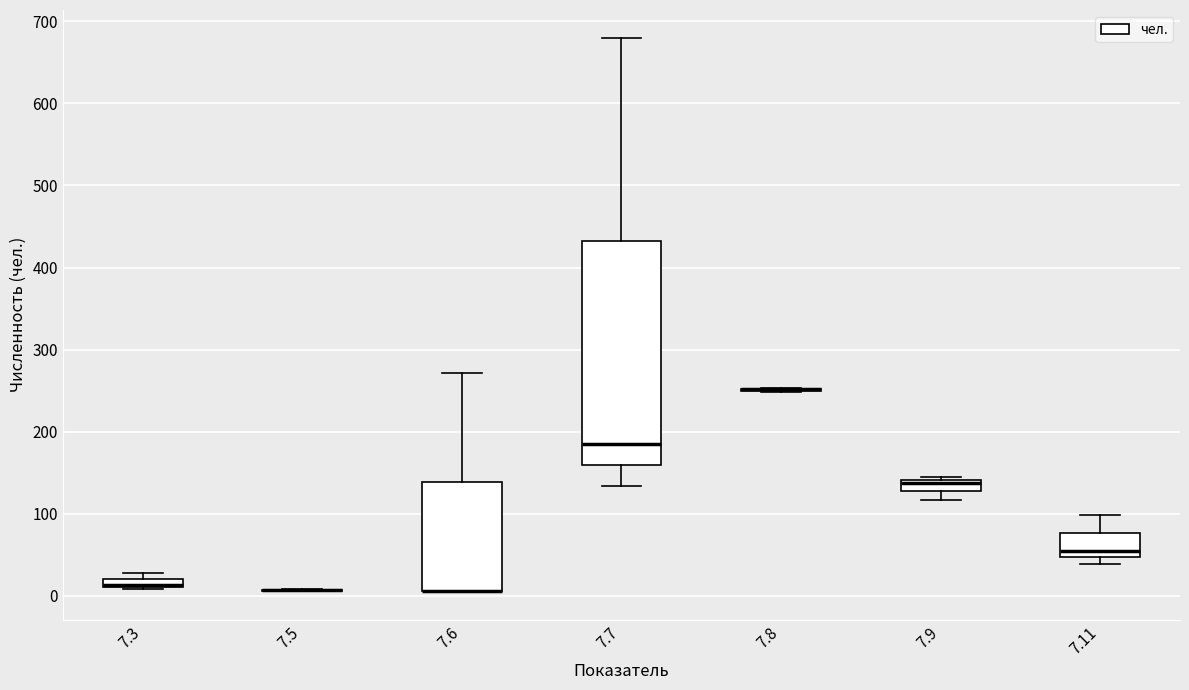

Where does the upper whisker of the box at x = 7.7 end on the y-axis? The values are not printed on the chart, so give them approximately, as read against the axis.

680